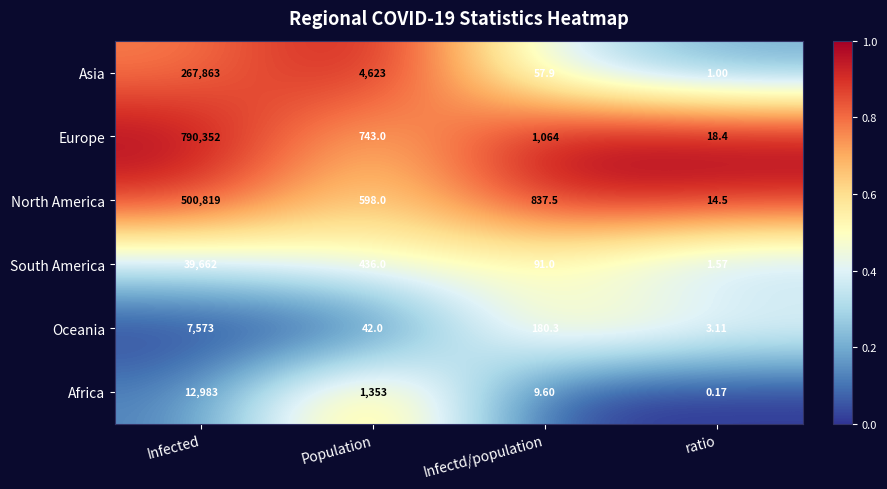

How many data points does each series have?

4